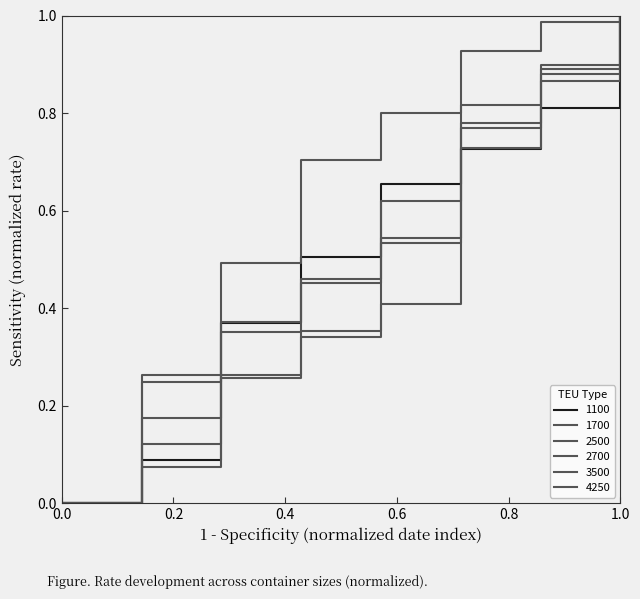

True or false: 1700 has more than 1 points higher than both neighbors.

False